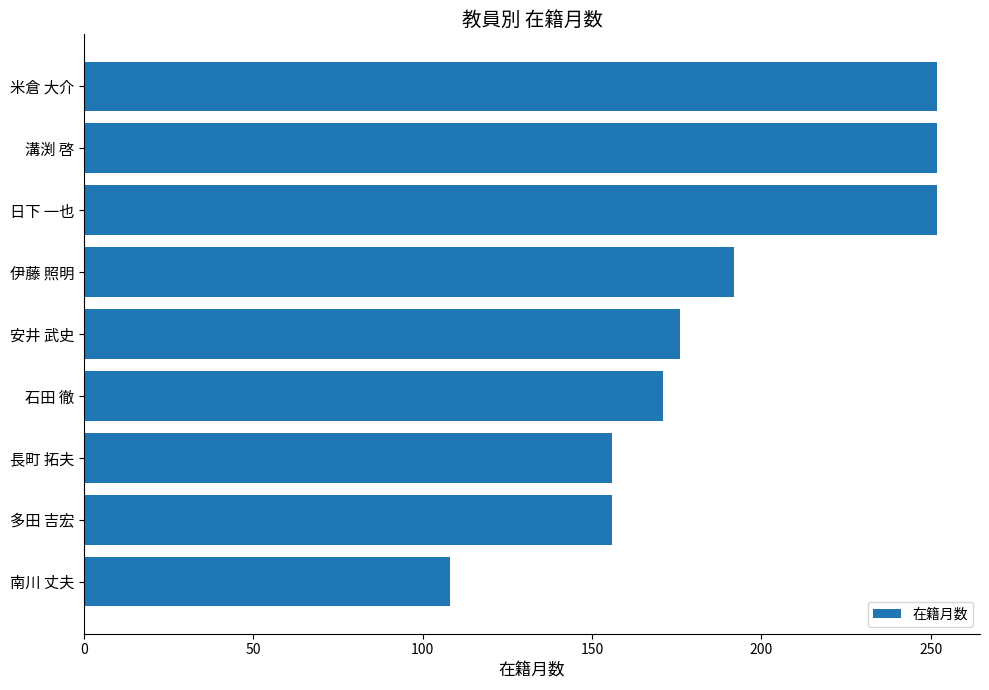

What value does the data have at 長町 拓夫, to the nearest 50?

150